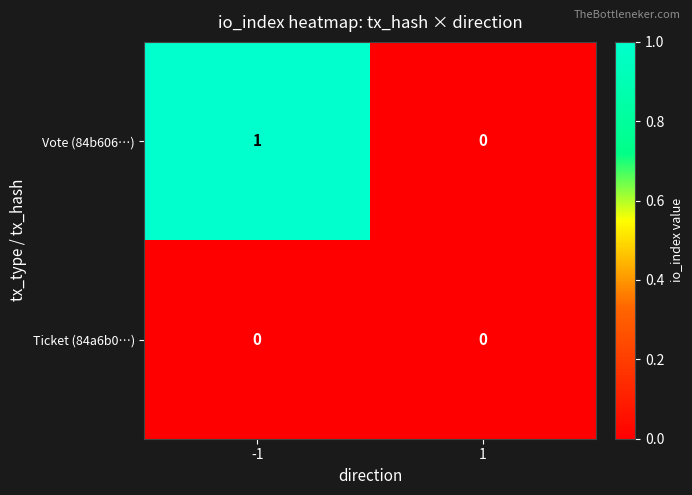

Which series has the largest total across all categories?

Vote (84b606…)